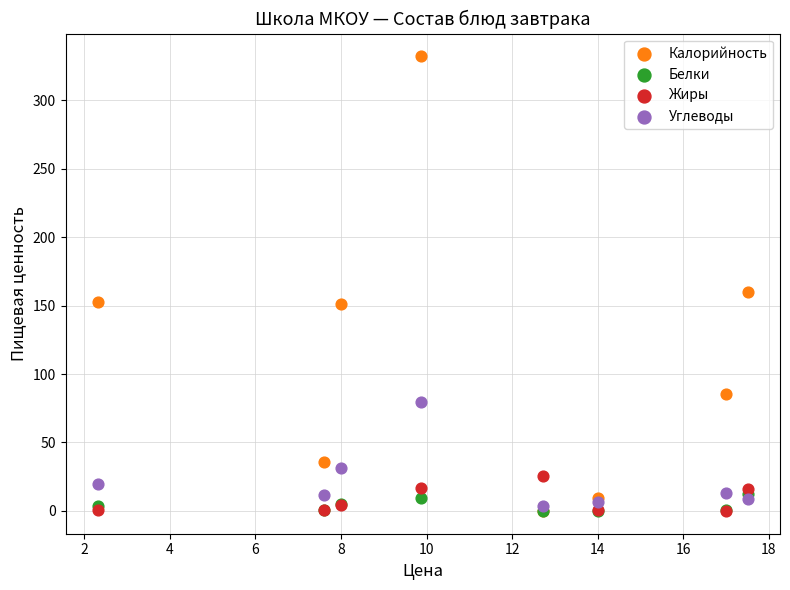

Which series reaches the maximum Y coordinate?

Калорийность